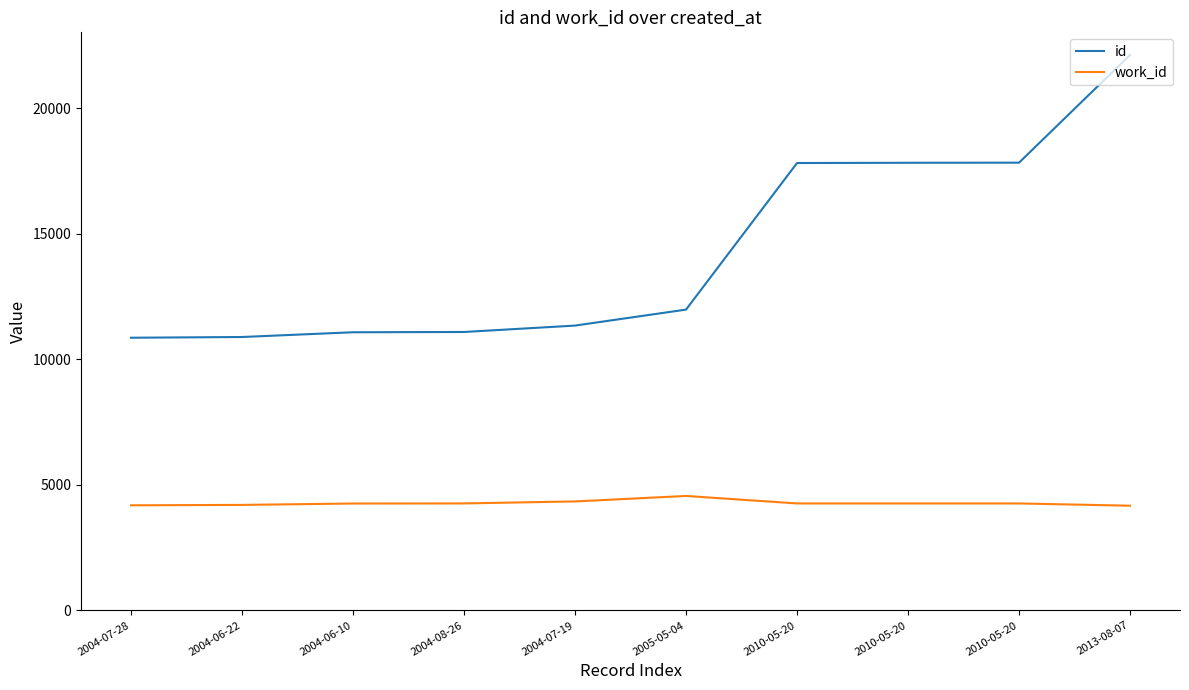

What are all the series names shown in the legend?

id, work_id